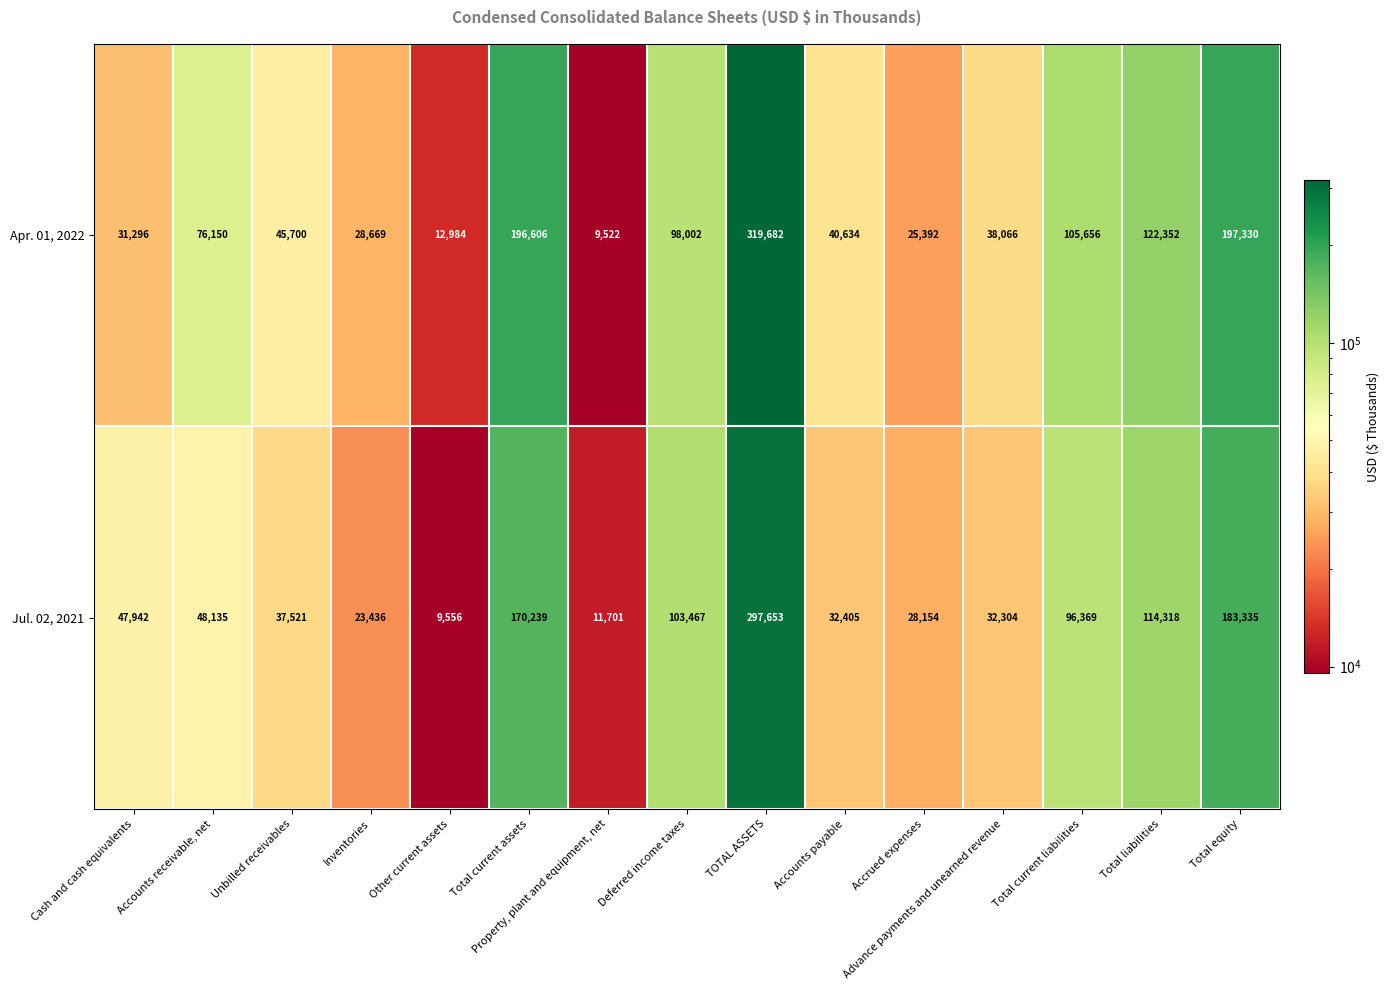

What is the sum of the Jul. 02, 2021 values at Cash and cash equivalents and Total current liabilities?

144311